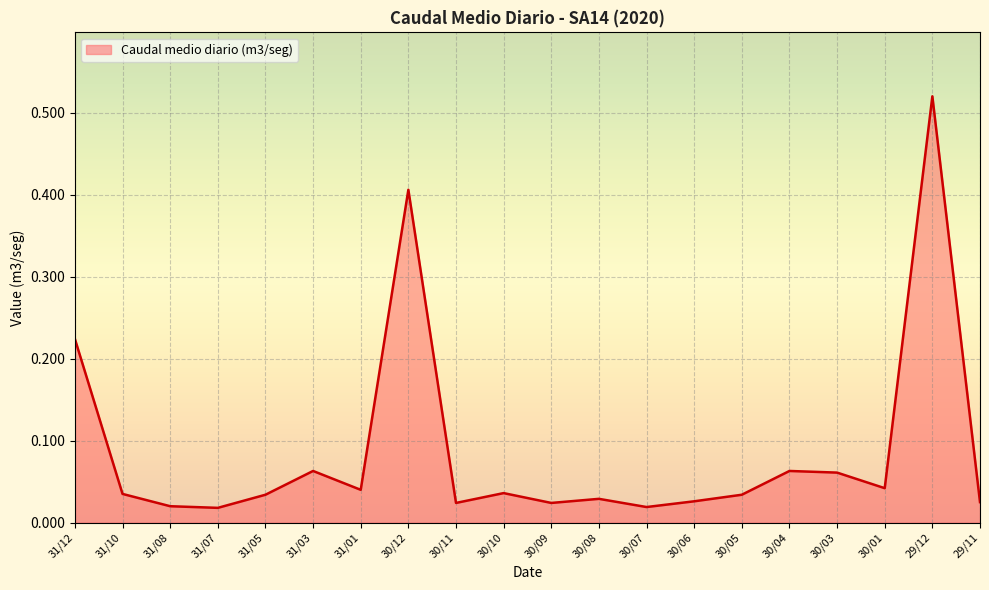

The value at 30/12 is 0.7. True or false?

False